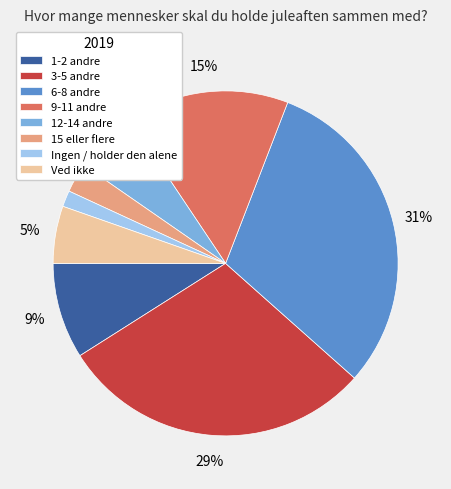

How many slices are in this pie chart?

8